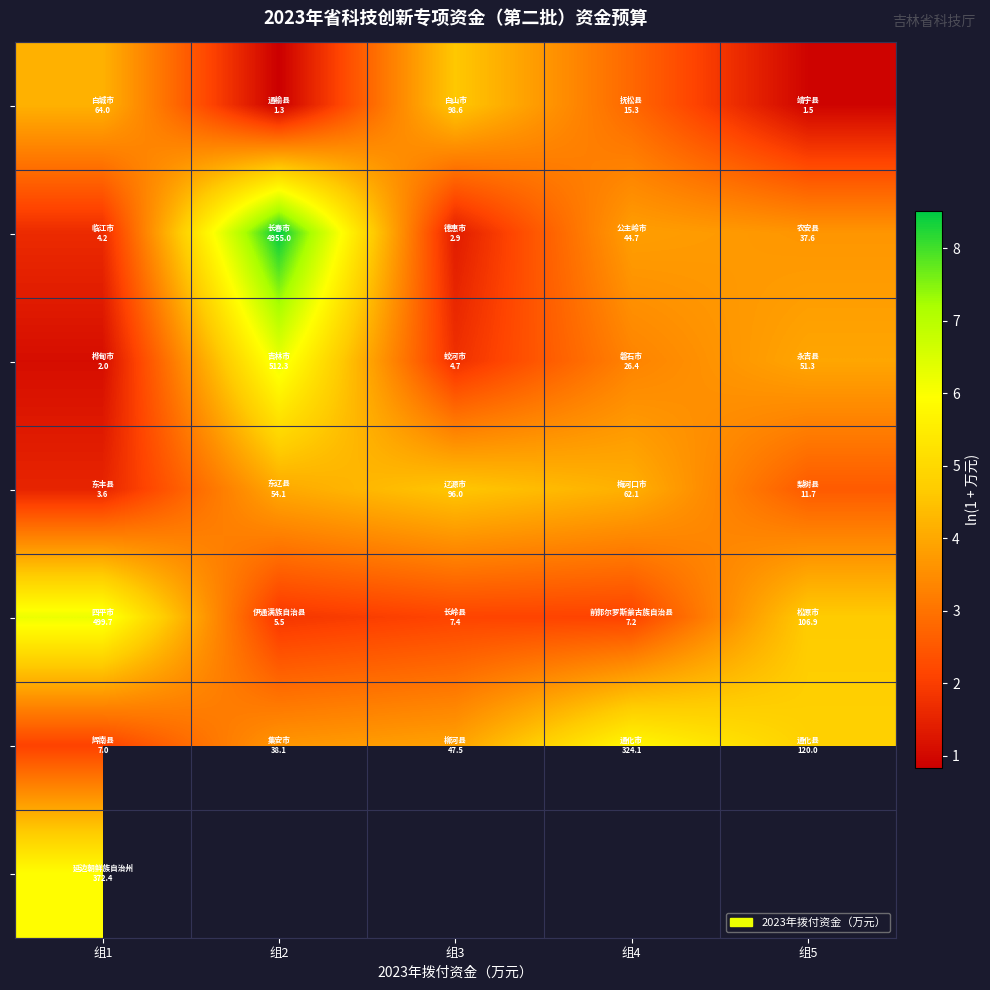

Which label corresponds to the smallest value in the chart?

组2